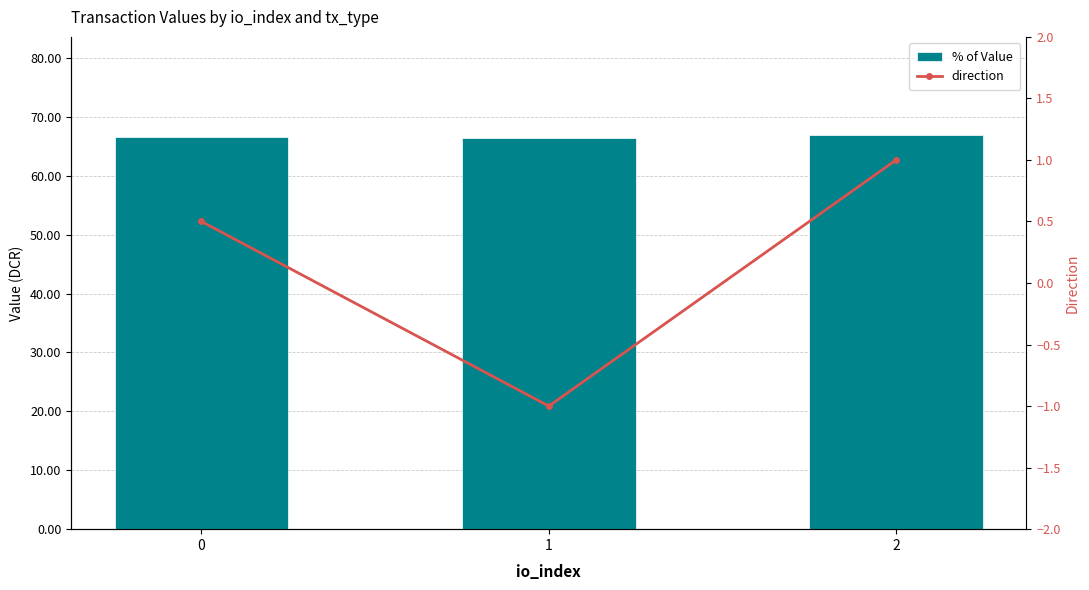

Between 0 and 2, which series saw the biggest shift?

direction